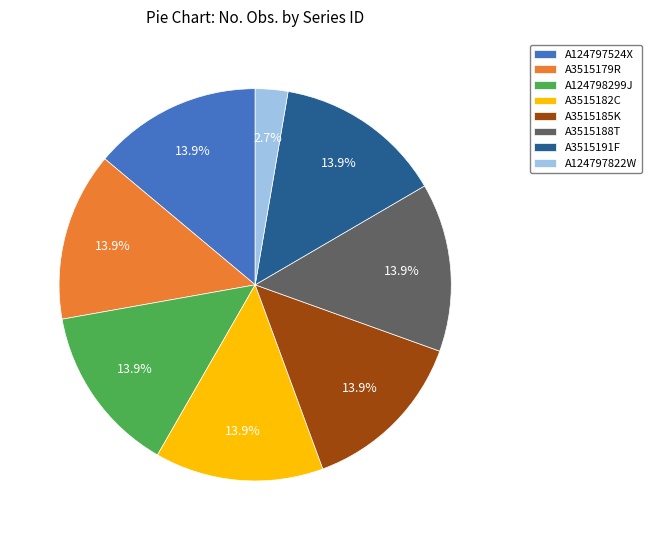

Combined, what portion of the pie is A3515182C and A3515191F?

27.8%